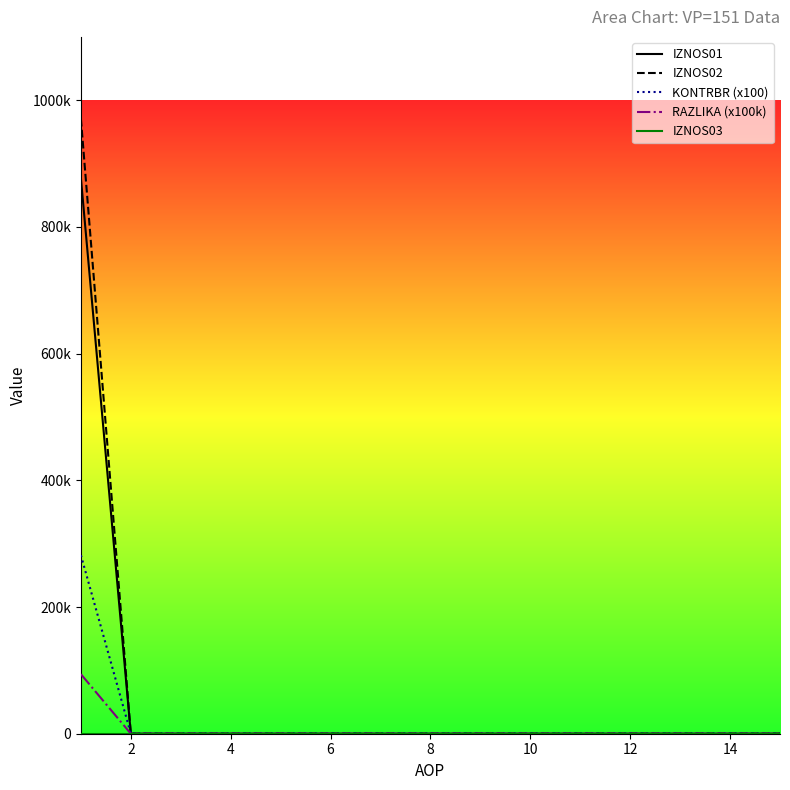

True or false: IZNOS01 and IZNOS03 cross at least once.

False